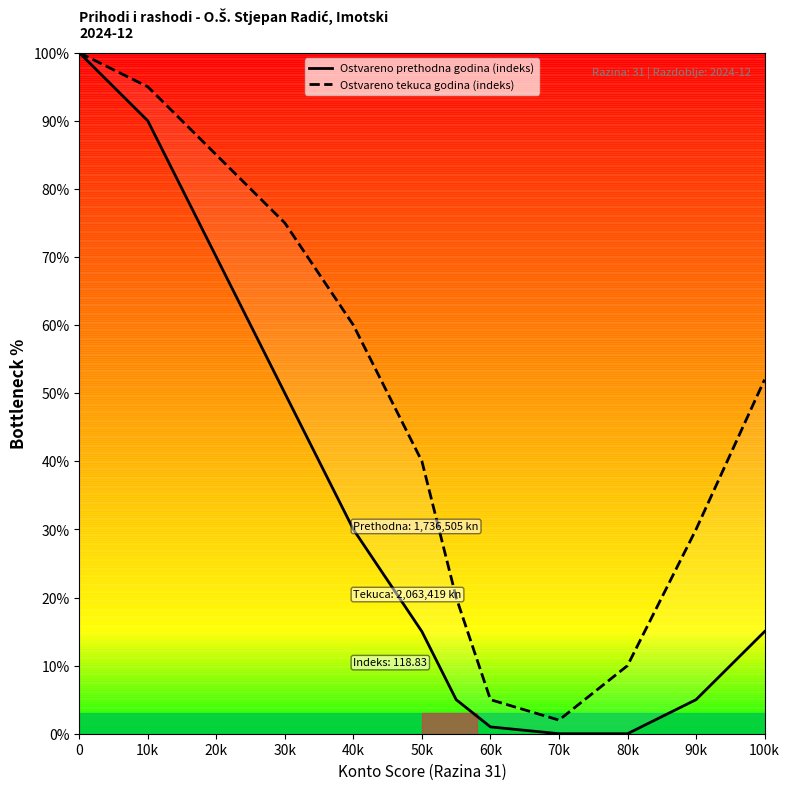

Which series changed the most between 20k and 60k?

Ostvareno tekuca godina (indeks)